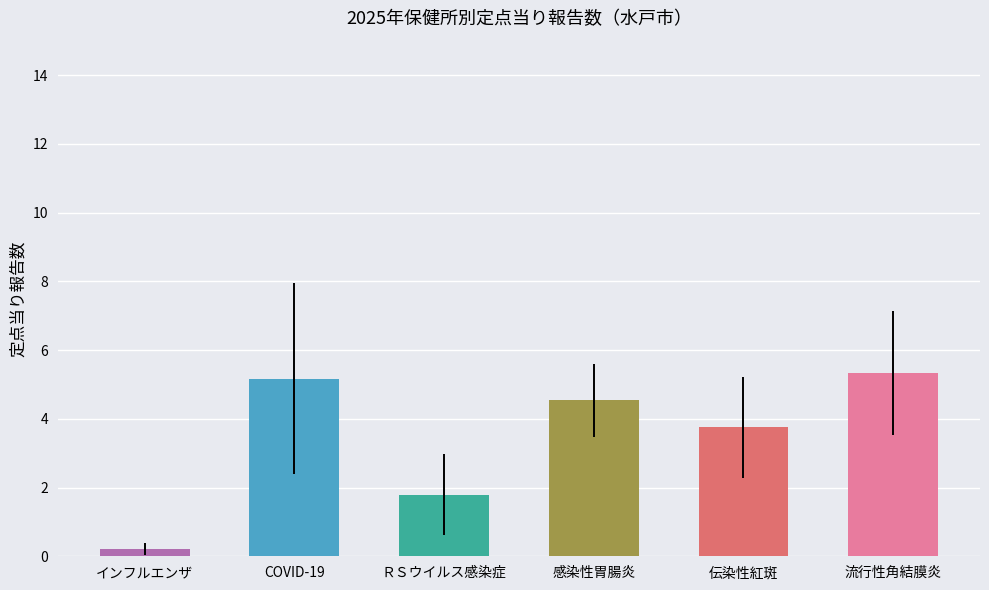

What is the difference between the values at 感染性胃腸炎 and COVID-19?

0.6